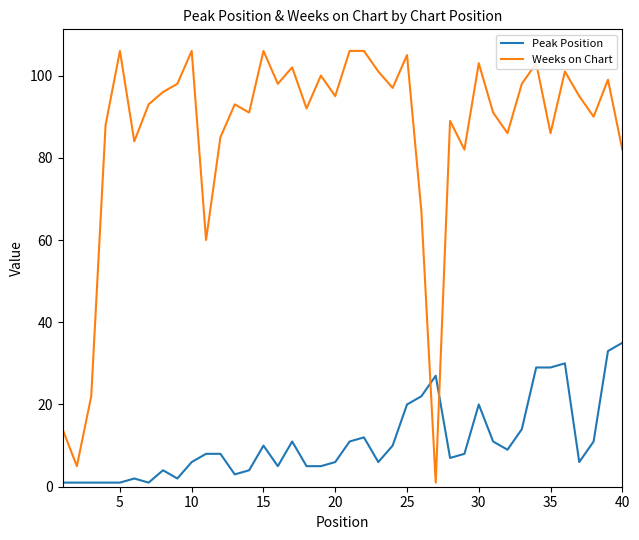

Which series has the widest spread of values?

Weeks on Chart